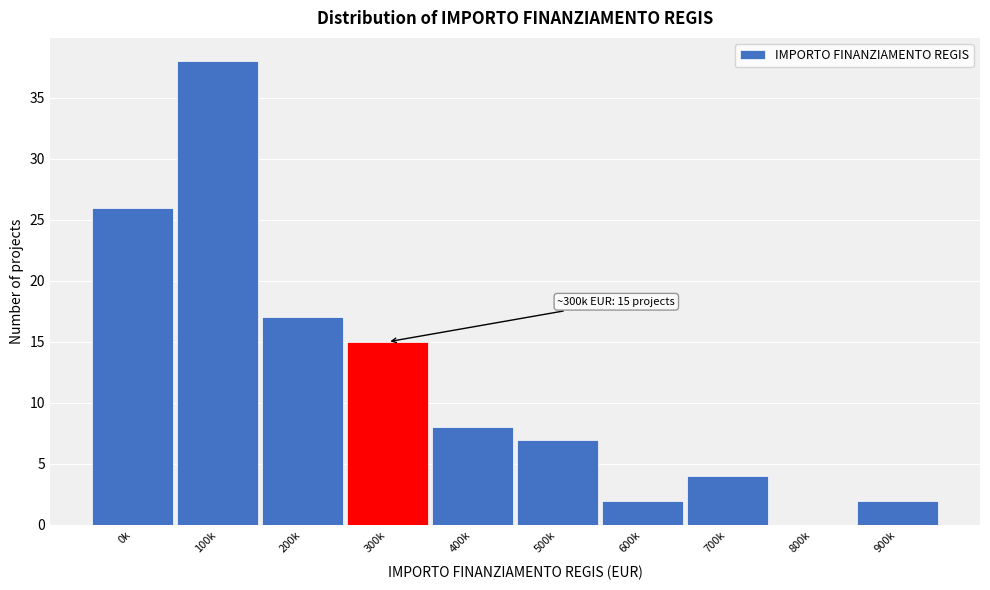

Reading right to left, extract all data points from this chart.

900k=2	800k=0	700k=4	600k=2	500k=7	400k=8	300k=15	200k=17	100k=38	0k=26